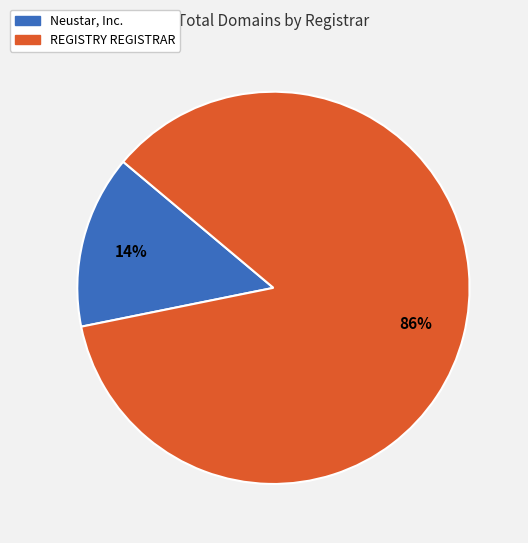

Rank the categories by value from highest to lowest.

REGISTRY REGISTRAR, Neustar, Inc.